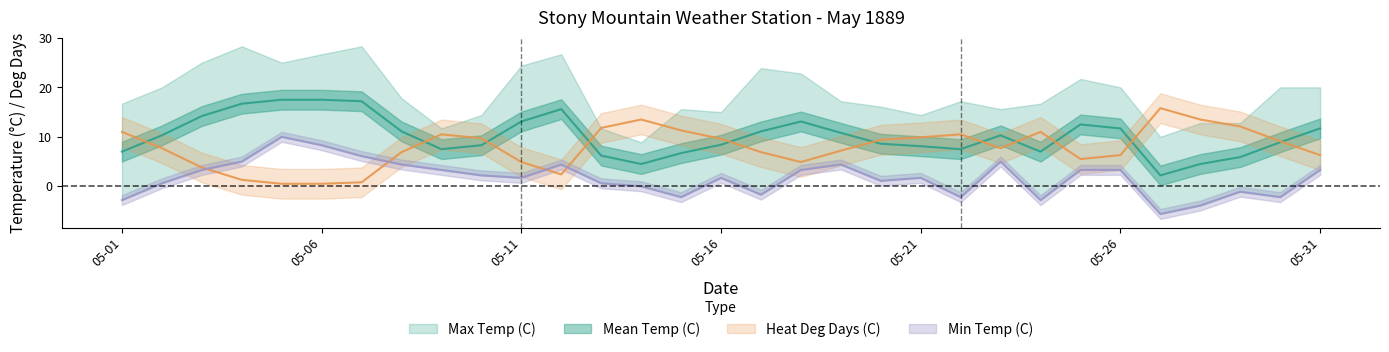

What is the sum of all Min Temp (C) values?

52.5